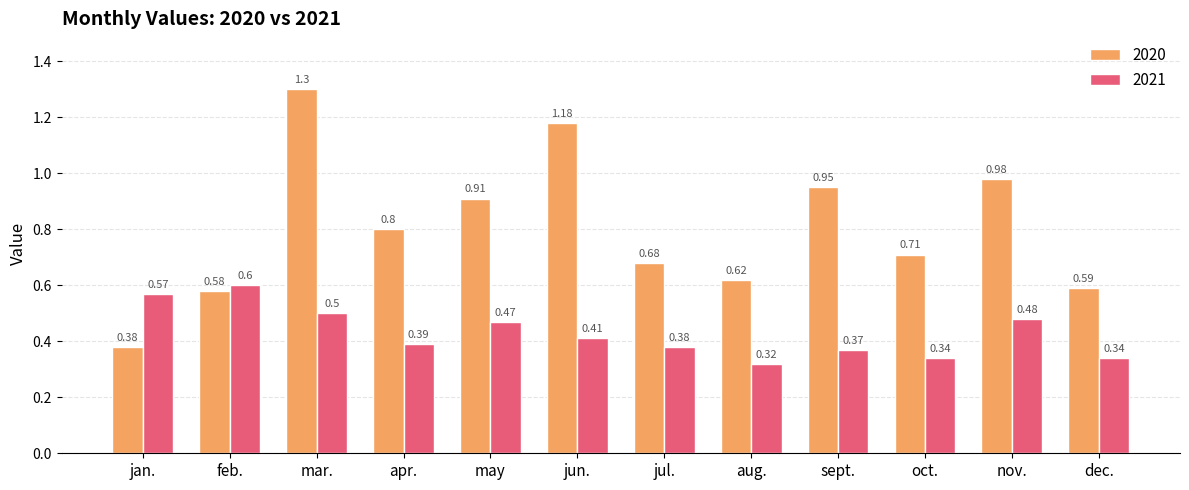

Are the bars horizontal?

No